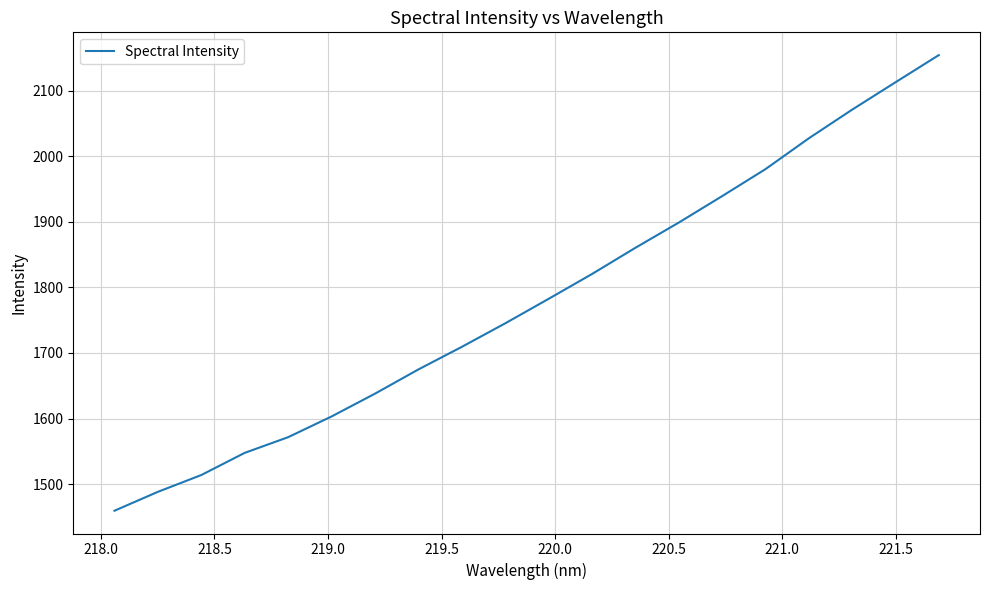

Reading left to right, what are all the values shown in this chart?

1459.4	1488.3	1513.9	1547.7	1571.6	1603.1	1637.9	1674.8	1709.2	1745.1	1782.4	1820.3	1860.2	1898.7	1939.0	1980.2	2027.2	2071.0	2112.7	2154.2